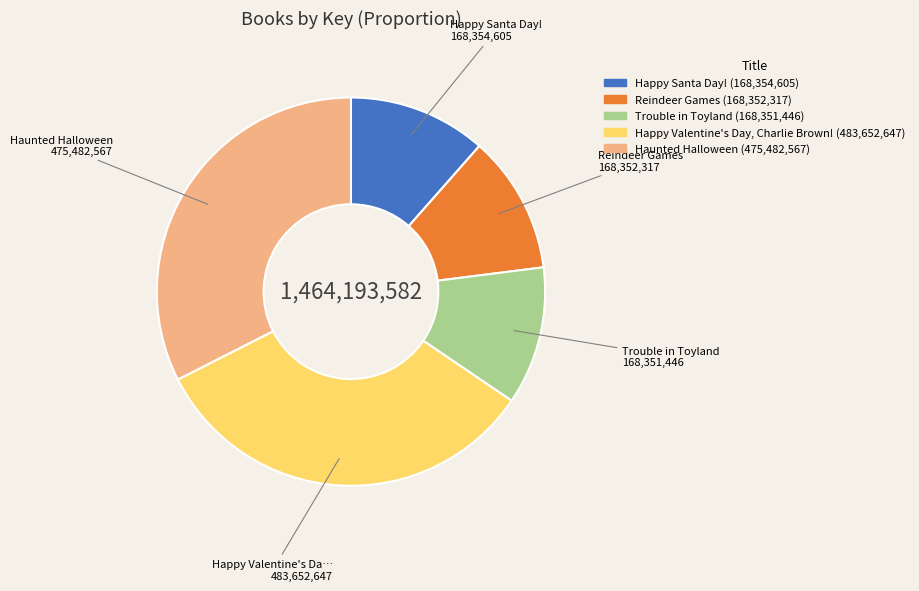

Is the sum of Reindeer Games and Happy Valentine's Day, Charlie Brown! greater than half?

No